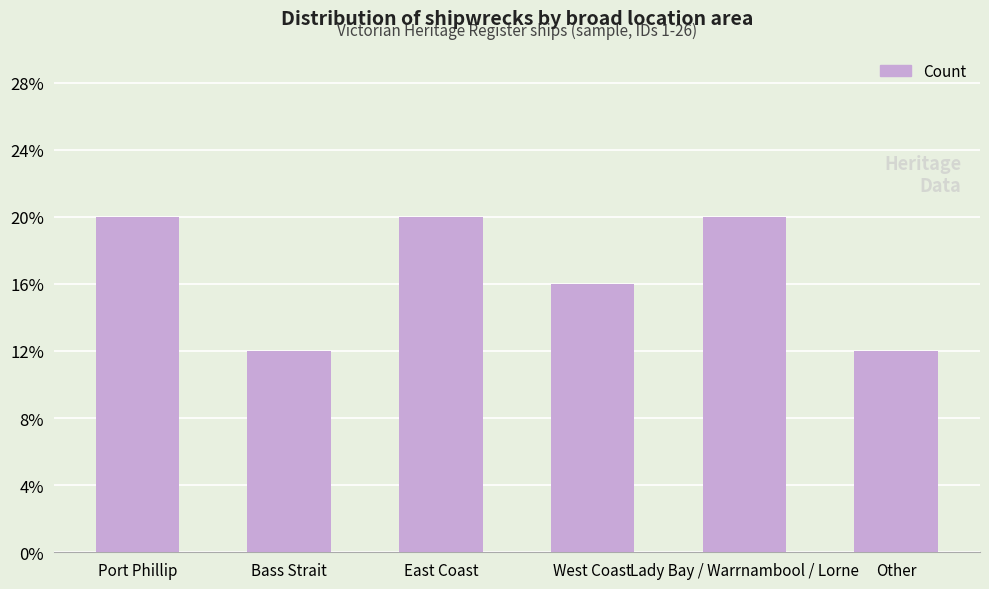

Which has a higher value, Other or East Coast?

East Coast